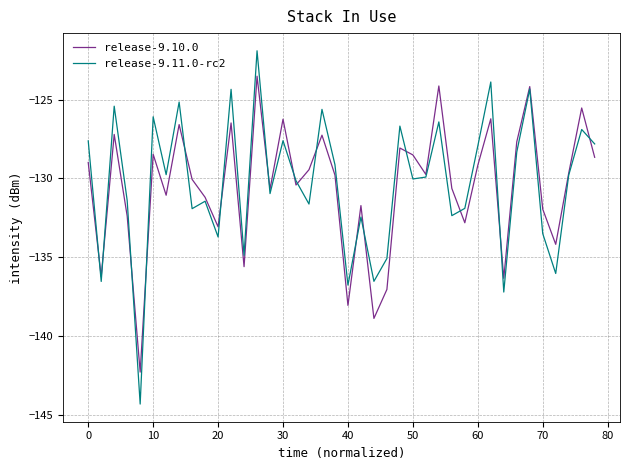

What is the average value of the release-9.10.0 series?

-130.5